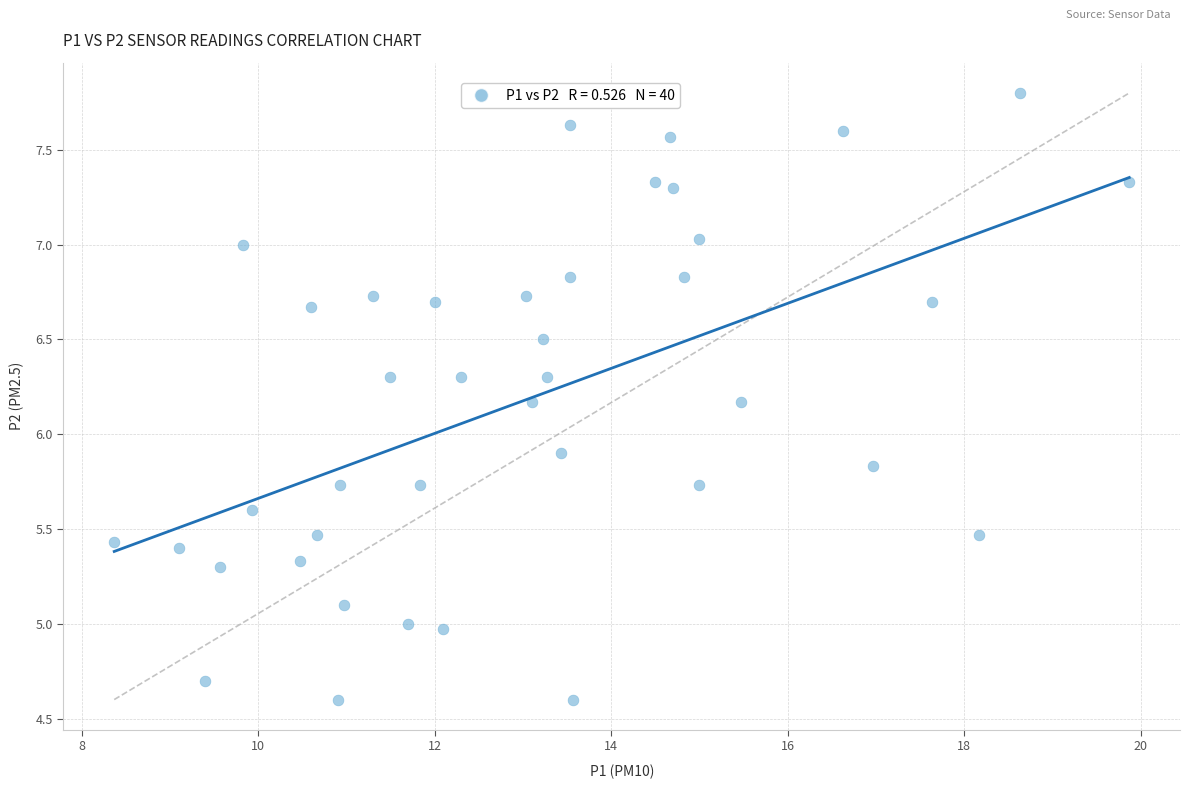

What Y value in the scatter plot is closest to 6?

5.9